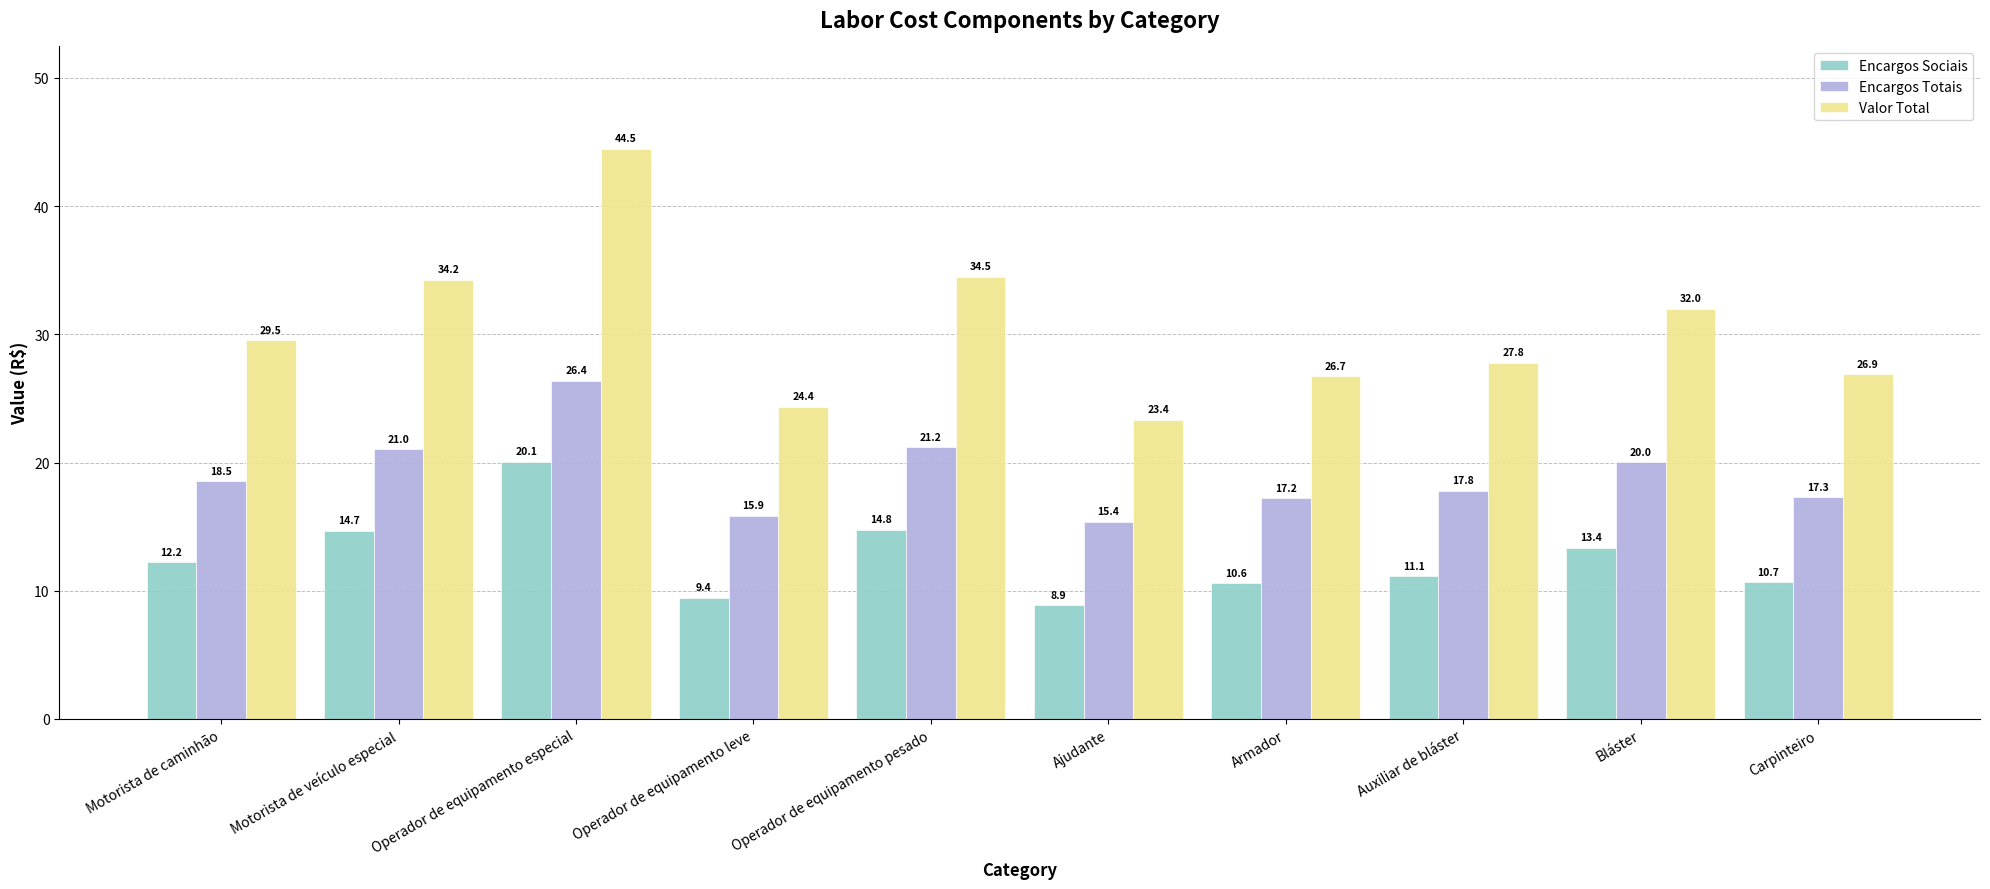

Reading right to left, extract all data points from this chart.

Encargos Sociais: 10.7	13.4	11.1	10.6	8.9	14.8	9.4	20.1	14.7	12.2
Encargos Totais: 17.3	20.0	17.8	17.2	15.4	21.2	15.9	26.4	21.0	18.5
Valor Total: 26.9	32.0	27.8	26.7	23.4	34.5	24.4	44.5	34.2	29.5